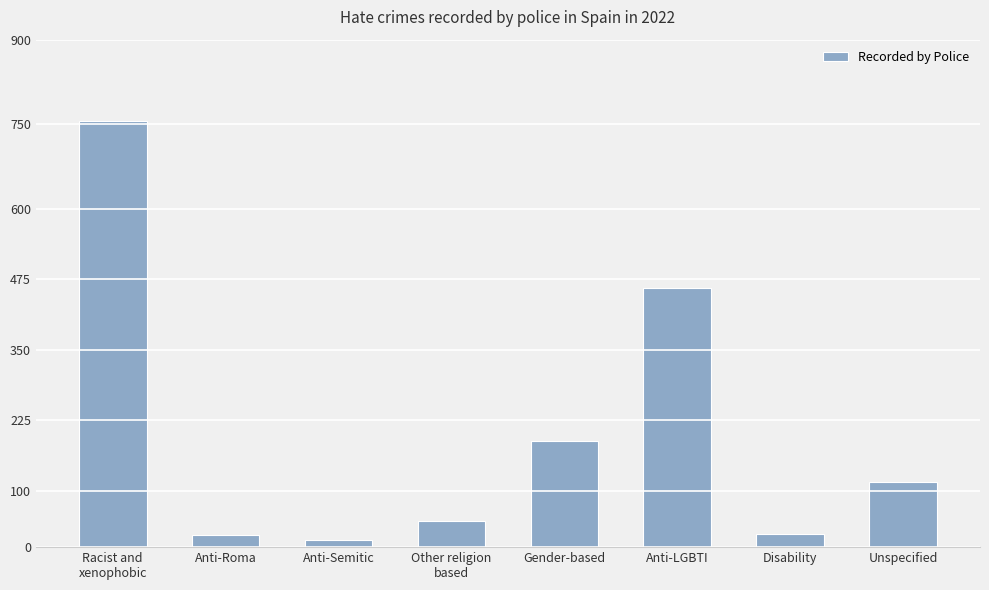

What is the difference between the second highest and minimum values?

446